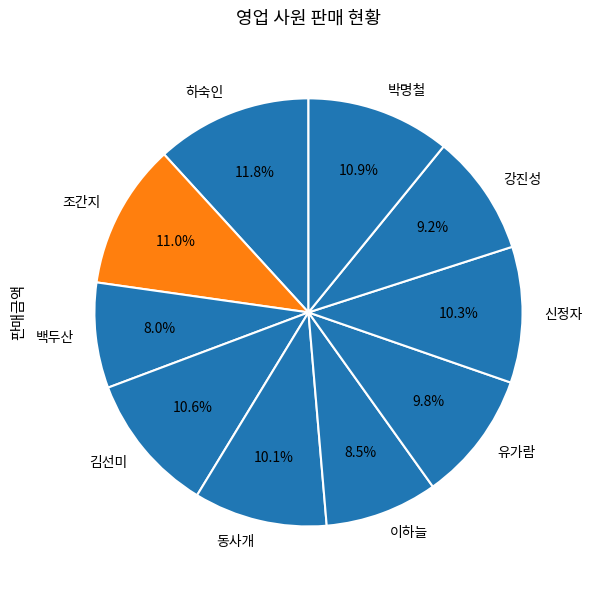

How many slices are in this pie chart?

10